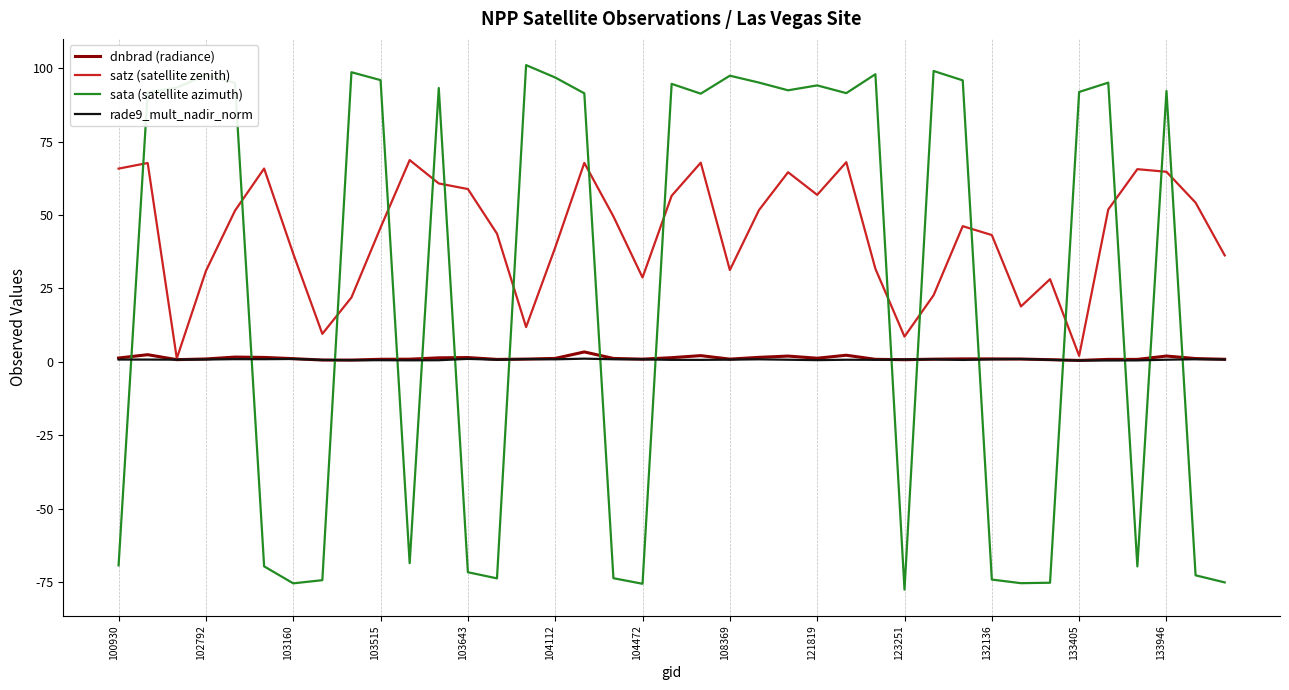

True or false: rade9_mult_nadir_norm and sata (satellite azimuth) intersect in this chart.

True